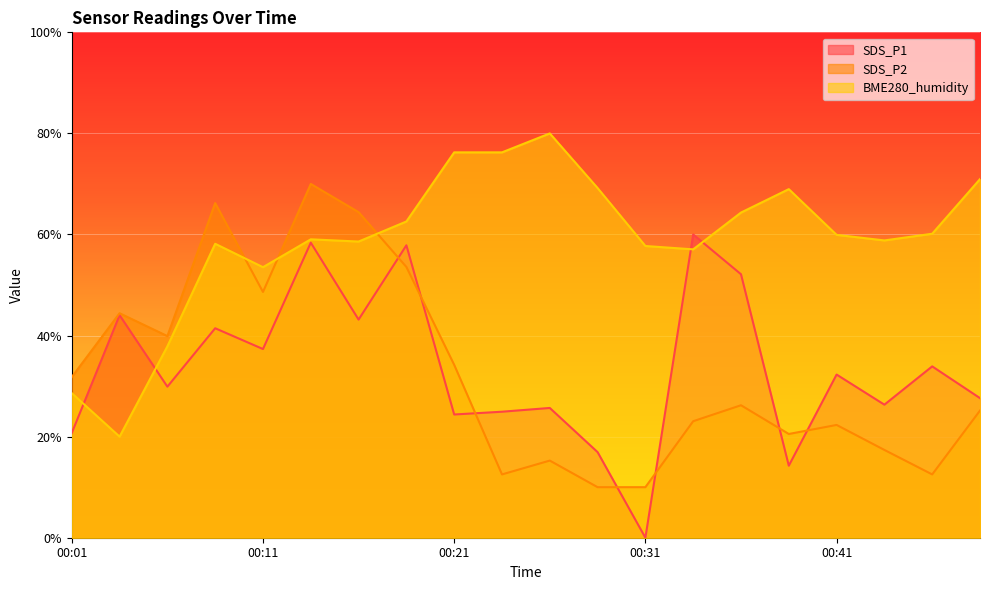

What is the sum of all SDS_P1 values?

671.3